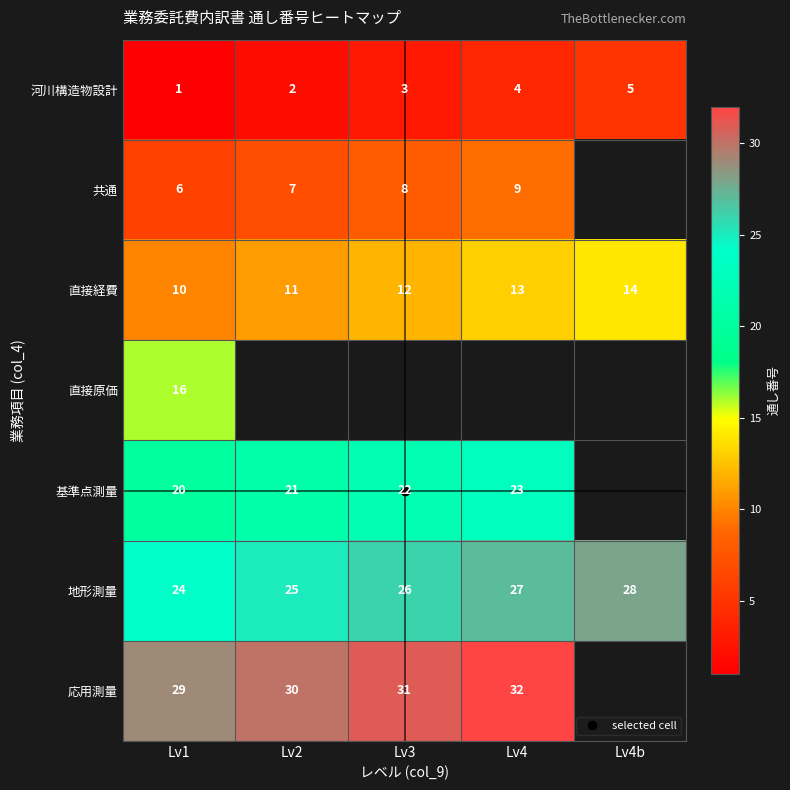

How many 共通 values are between 7 and 9?

3